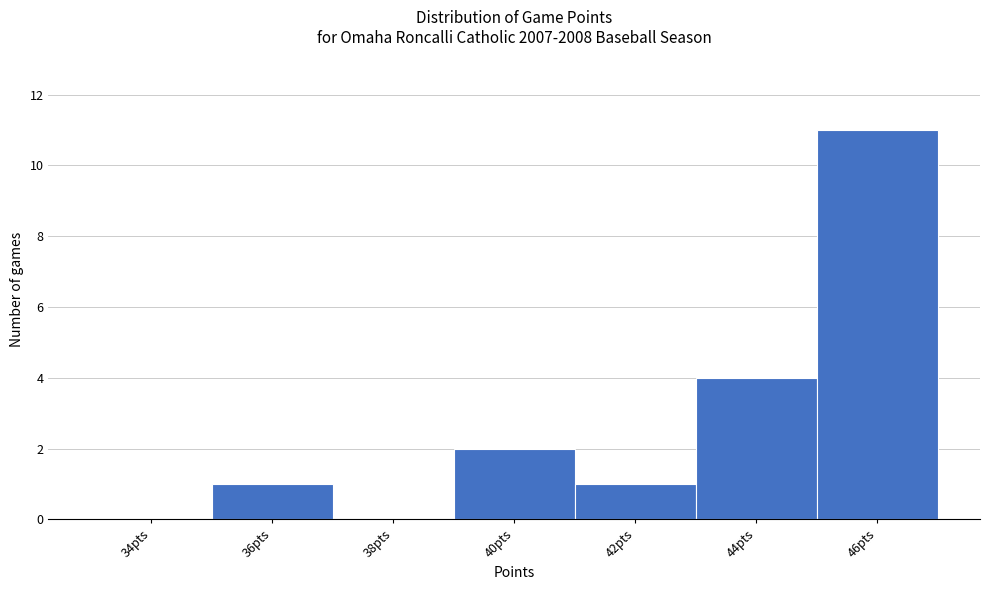

Reading left to right, extract all data points from this chart.

34pts=0	36pts=1	38pts=0	40pts=2	42pts=1	44pts=4	46pts=11